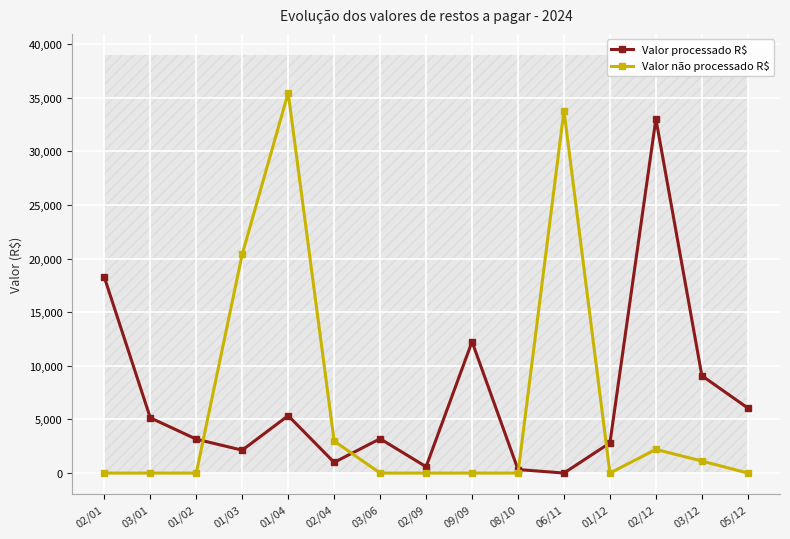

What position from the right is 05/12?

1